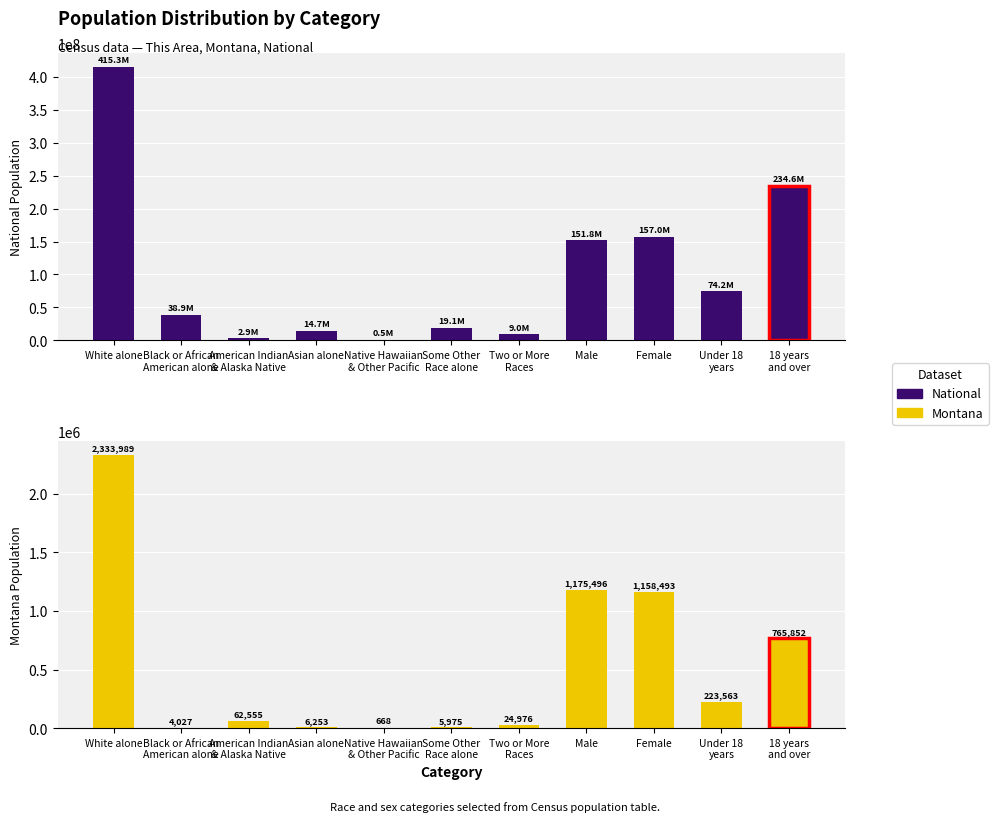

What is the difference between the maximum and second lowest values in the Montana series?

2329962